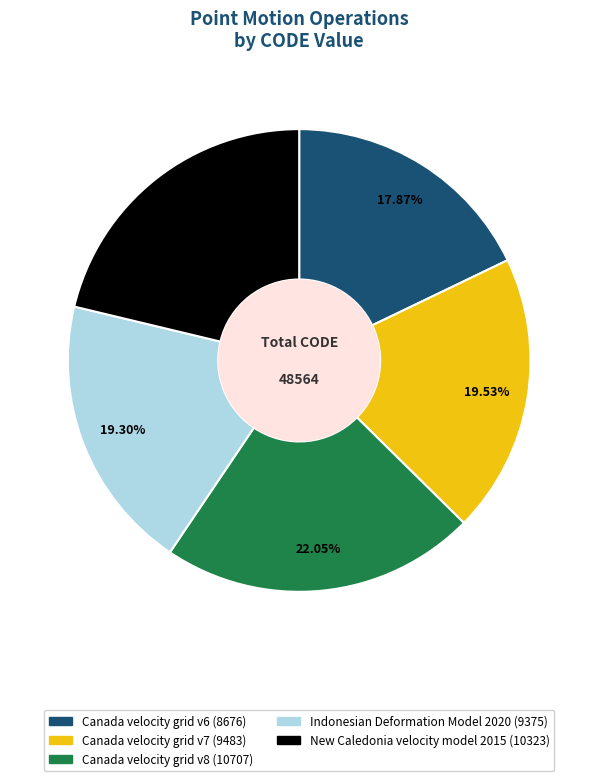

To the nearest percent, what is the difference between the New Caledonia velocity model 2015 and Canada velocity grid v7 slice percentages?

2%